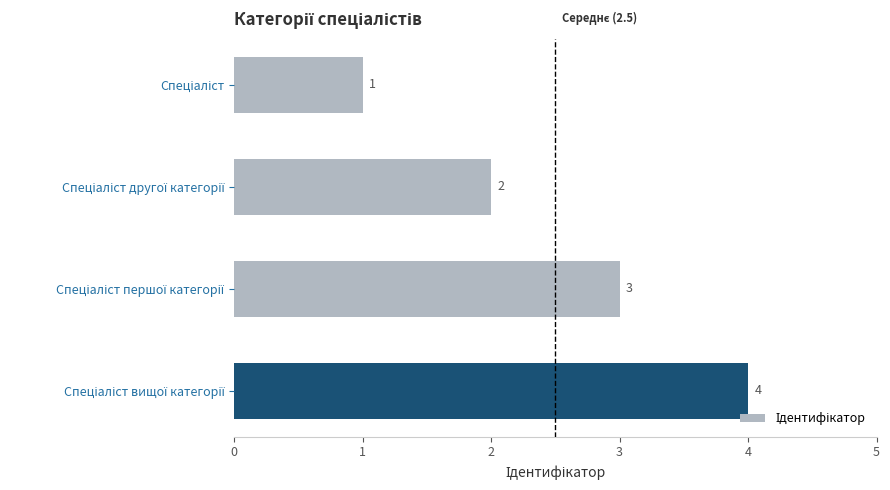

What is the greatest value displayed?

4